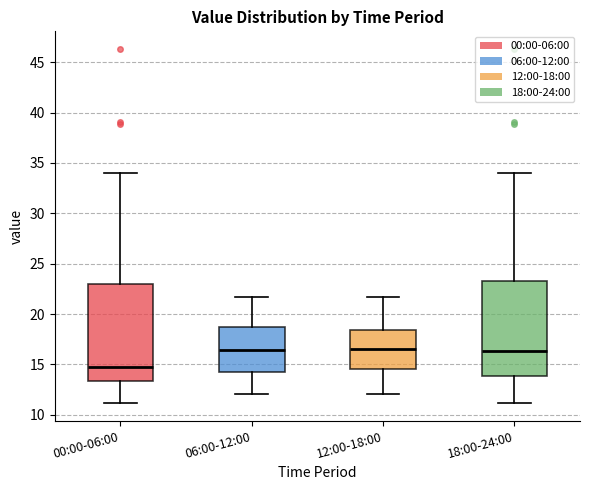

Reading left to right, read every box against the y-axis: the position of its median line, the range the box covers, and the ends of its whiskers. The values are not printed on the chart, so give them approximately, as read against the axis.

00:00-06:00: median 15.0, box 13.5 to 23.0, whiskers 11.0 to 34.0
06:00-12:00: median 16.5, box 14.5 to 19.0, whiskers 12.0 to 21.5
12:00-18:00: median 16.5, box 14.5 to 18.5, whiskers 12.0 to 21.5
18:00-24:00: median 16.5, box 14.0 to 23.5, whiskers 11.0 to 34.0